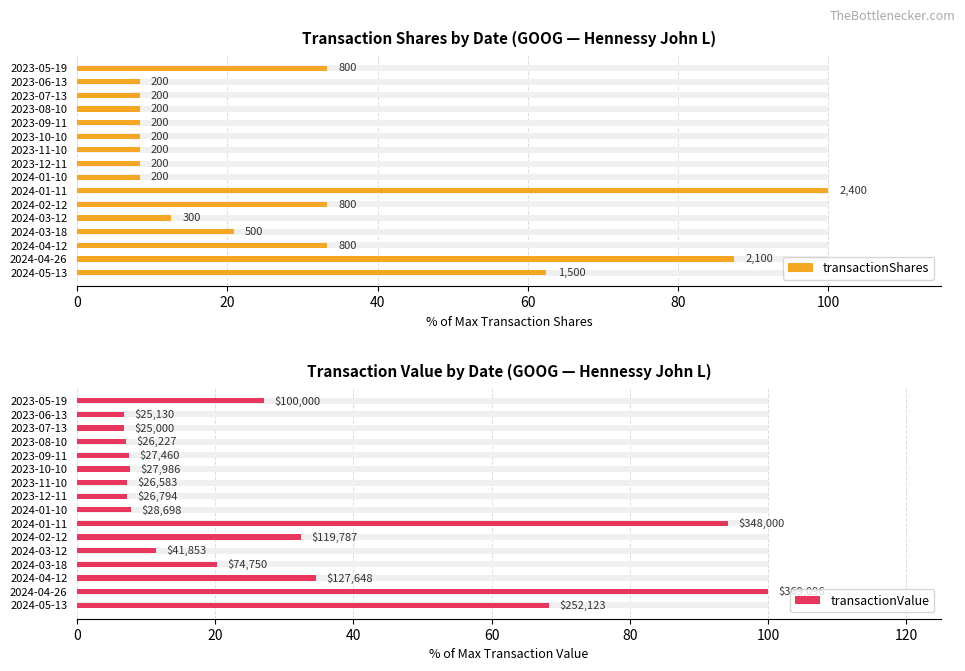

Is the value of transactionShares at 2024-03-12 greater than the value of transactionValue at 2023-09-11?

Yes